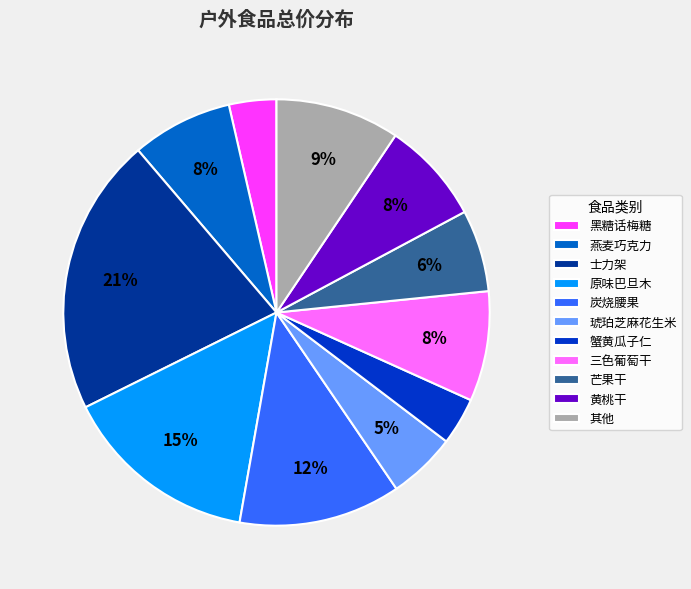

How many segments does this pie chart have?

11